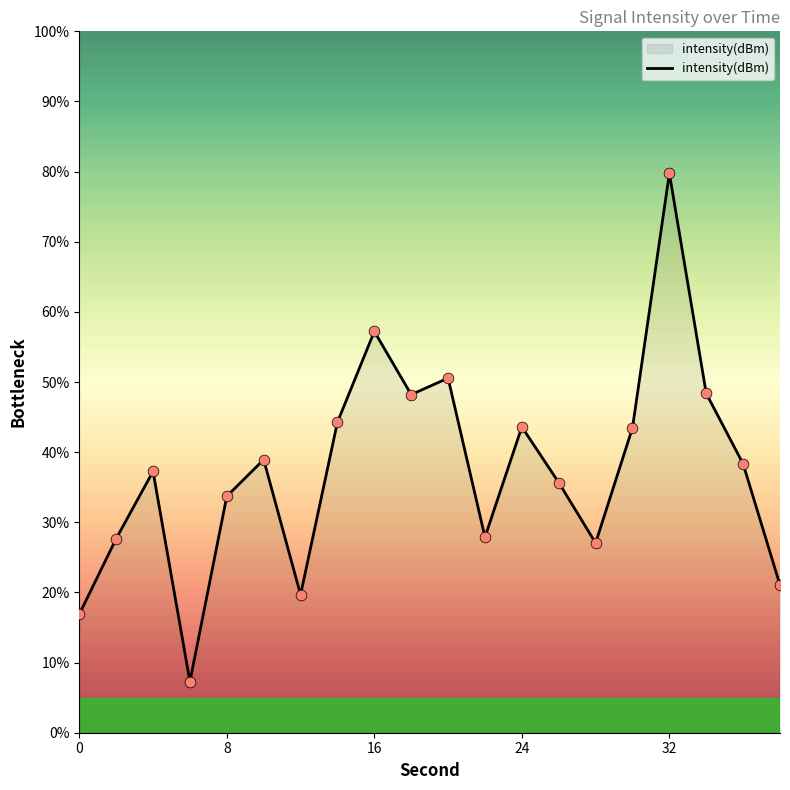

What is the minimum value shown in the chart?

7.3